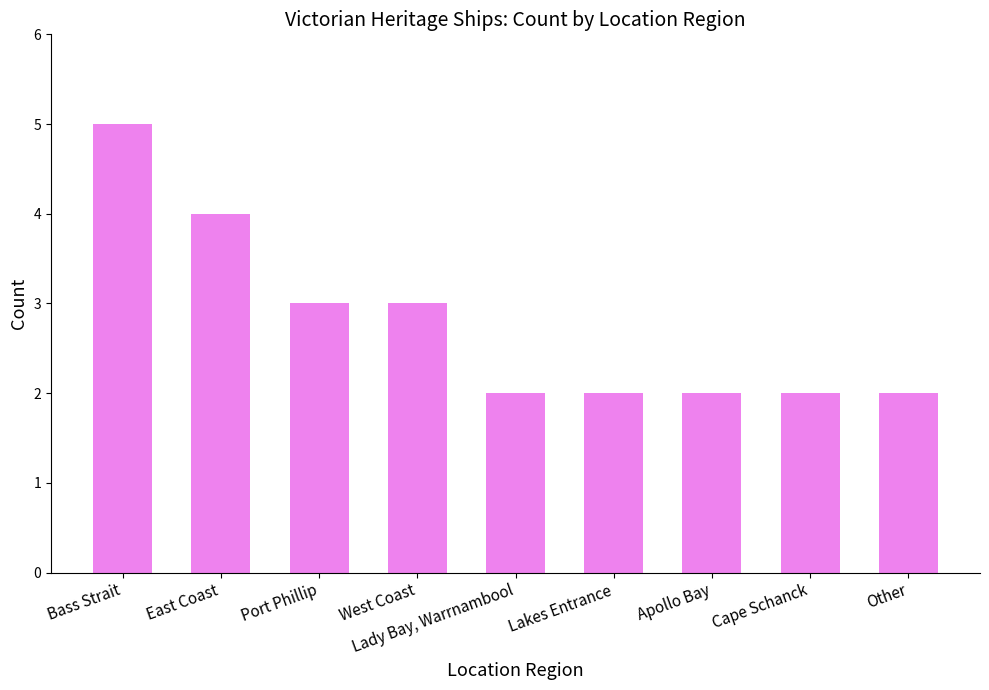

True or false: the data shows 0 at Cape Schanck.

False